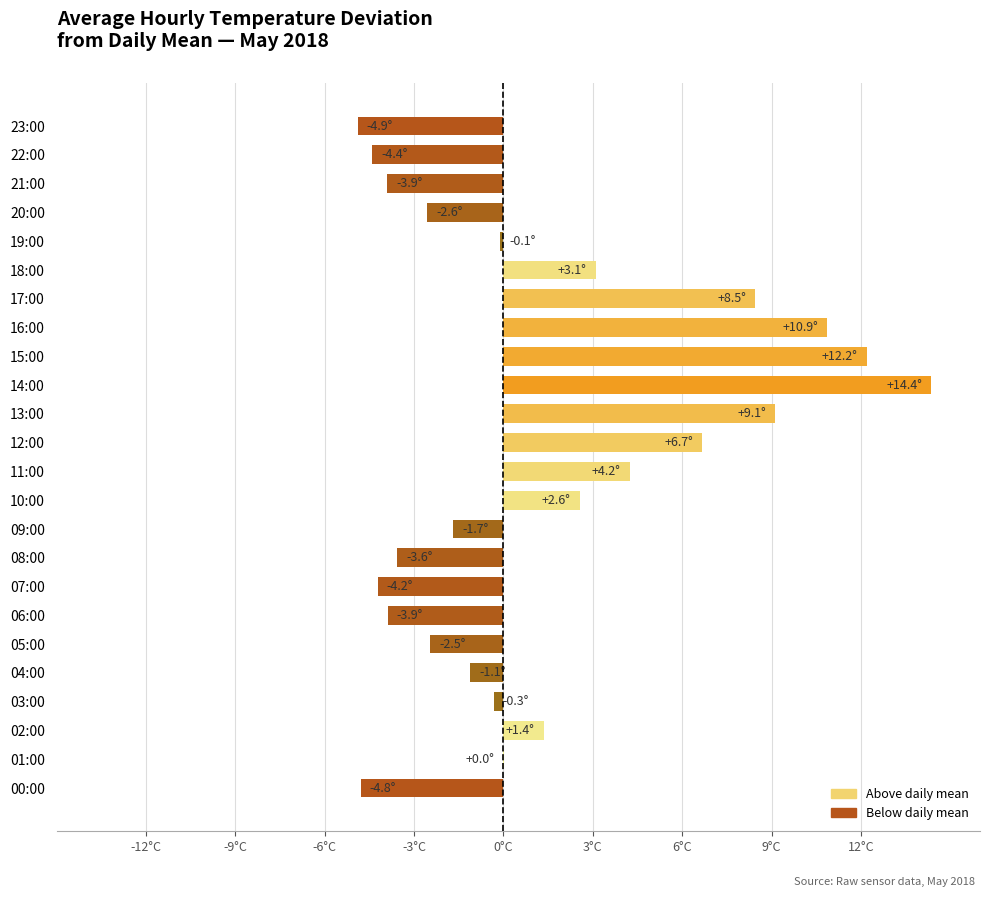

True or false: the data shows -1.7 at 09:00.

True